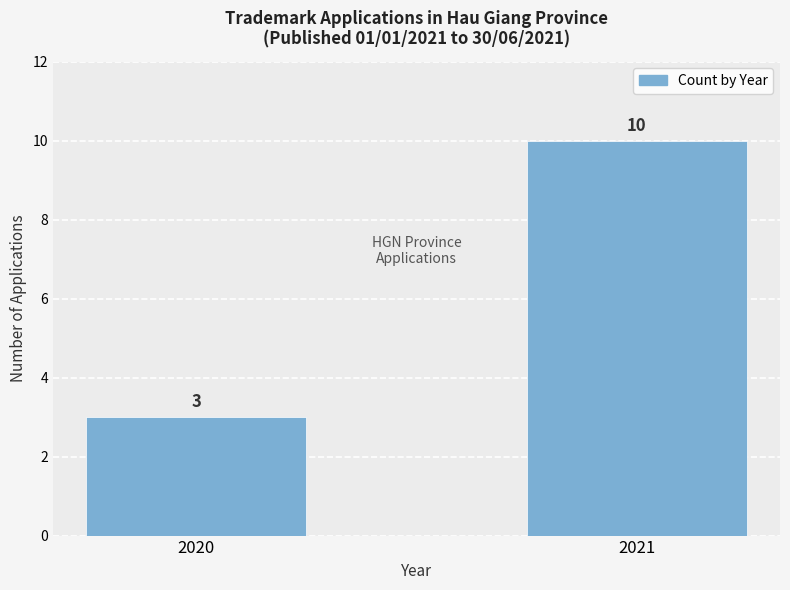

How many values are between 3 and 10?

2